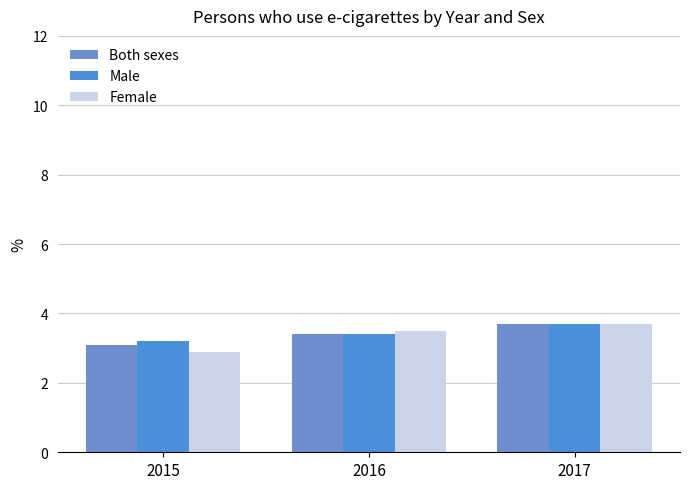

At how many categories does at least one series exceed 3?

3